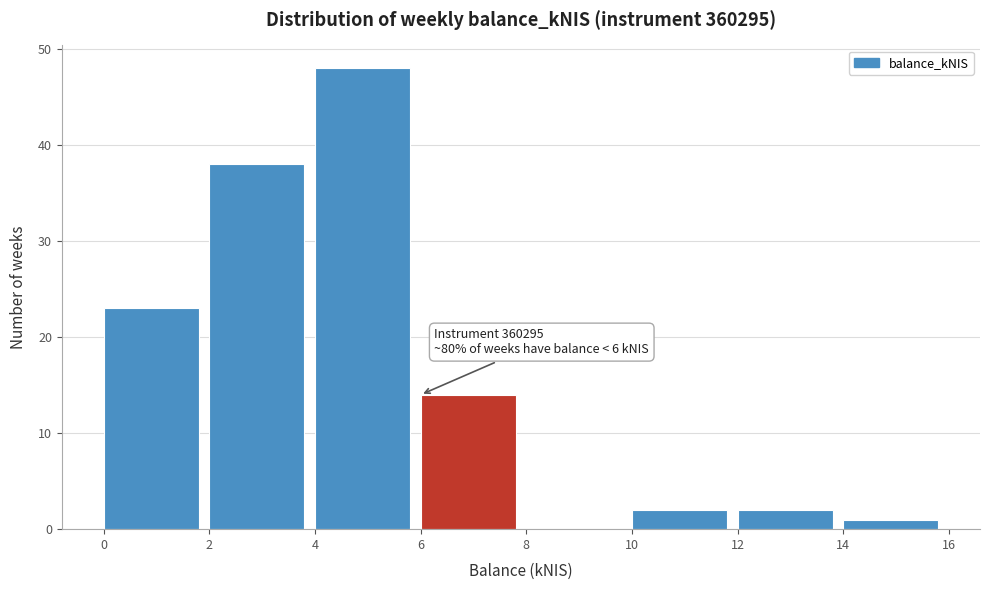

Over which range of the x-axis is the bar tallest?

4 to 6